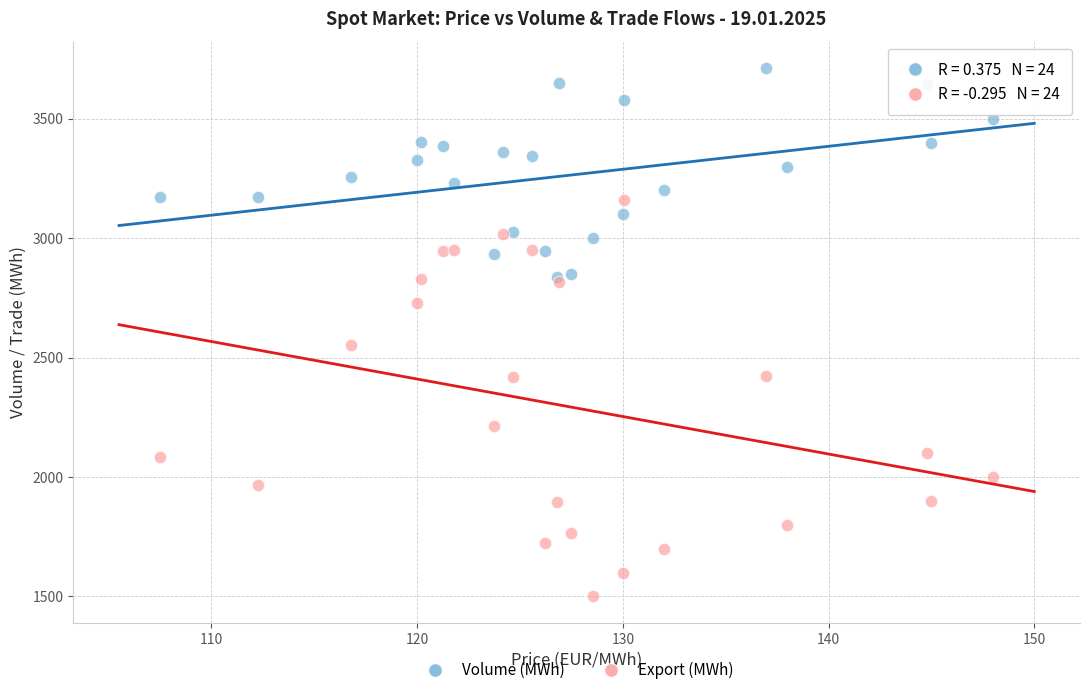

Across all series, what Y value is closest to 2606?

2552.7